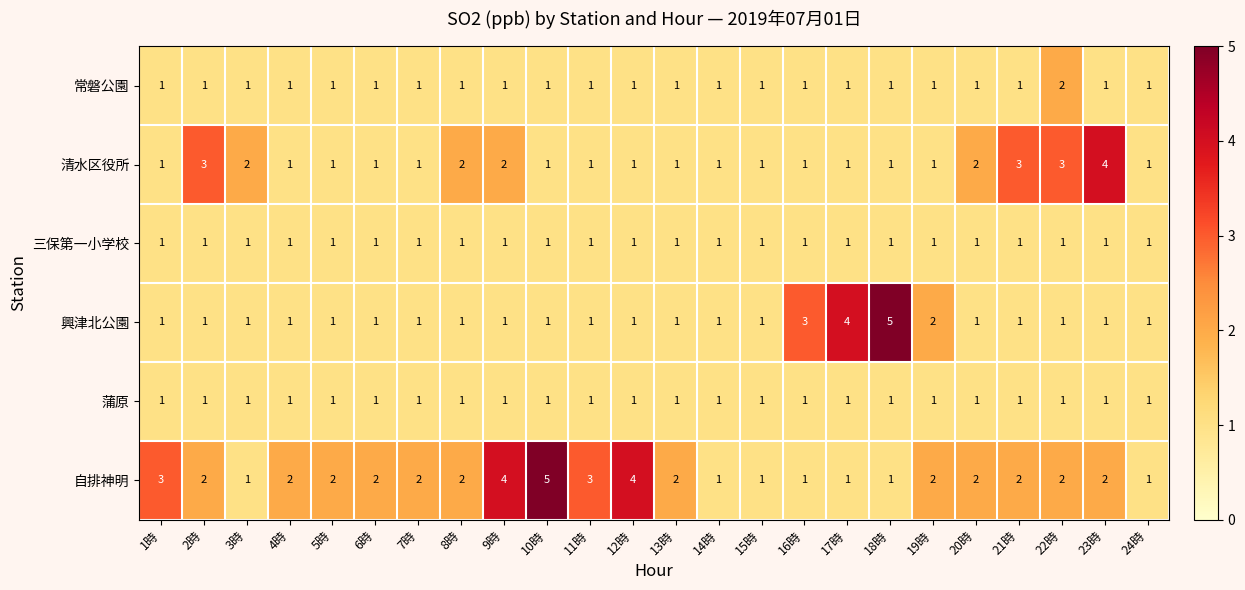

The 自排神明 series shows 1 at 17時. True or false?

True